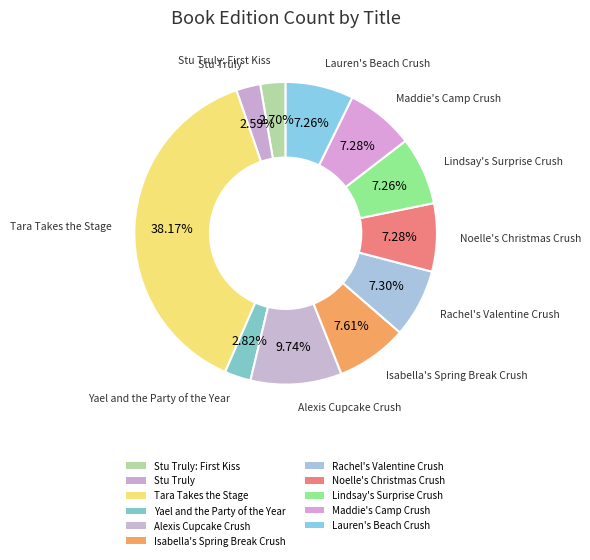

The Isabella's Spring Break Crush slice represents 8% of the pie. True or false?

True